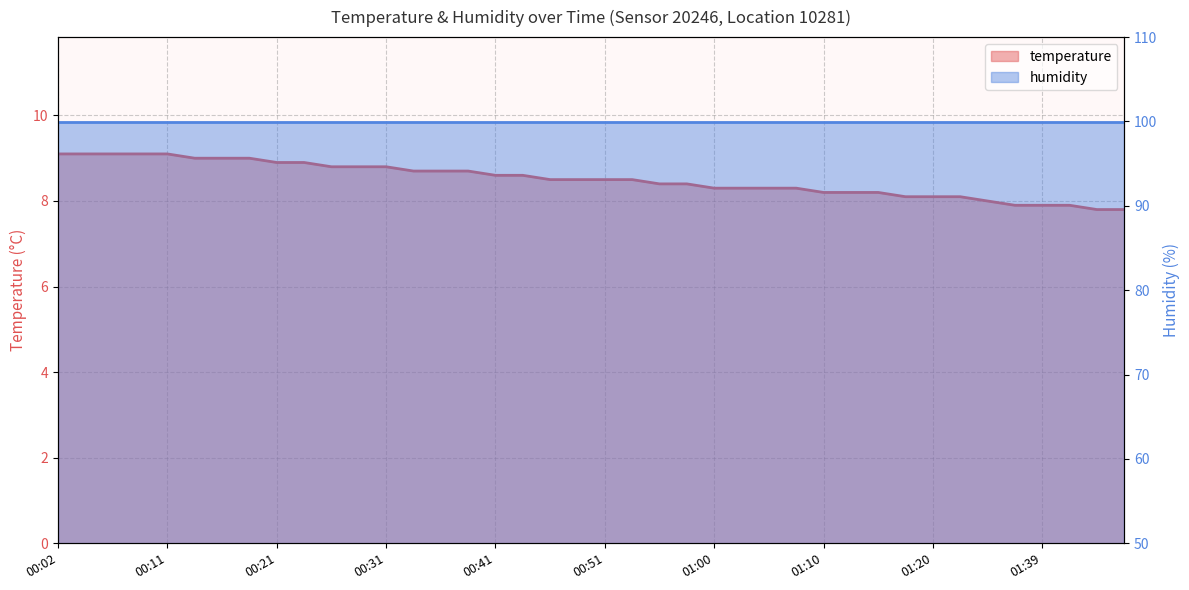

What value does the data have at 00:21?

8.9